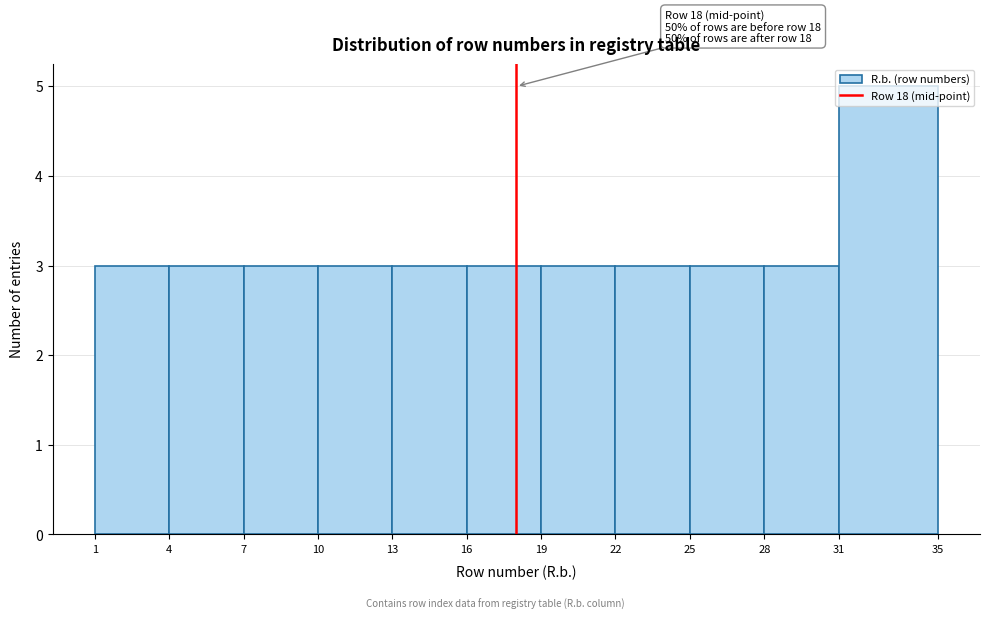

Over which range of the x-axis is the bar tallest?

31 to 35